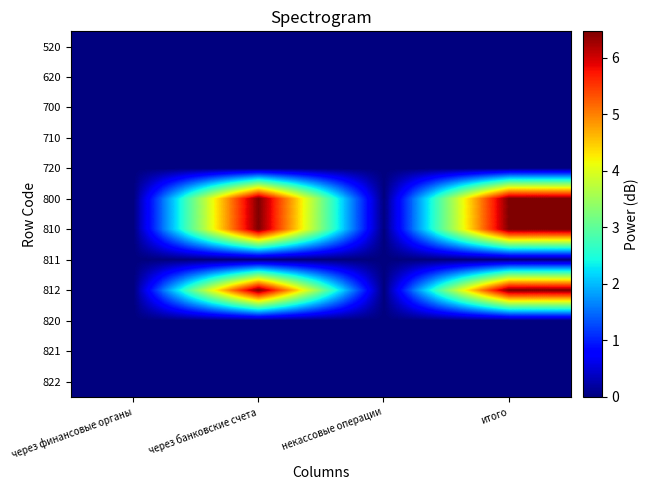

At which category is the sum across all series the highest?

через банковские счета